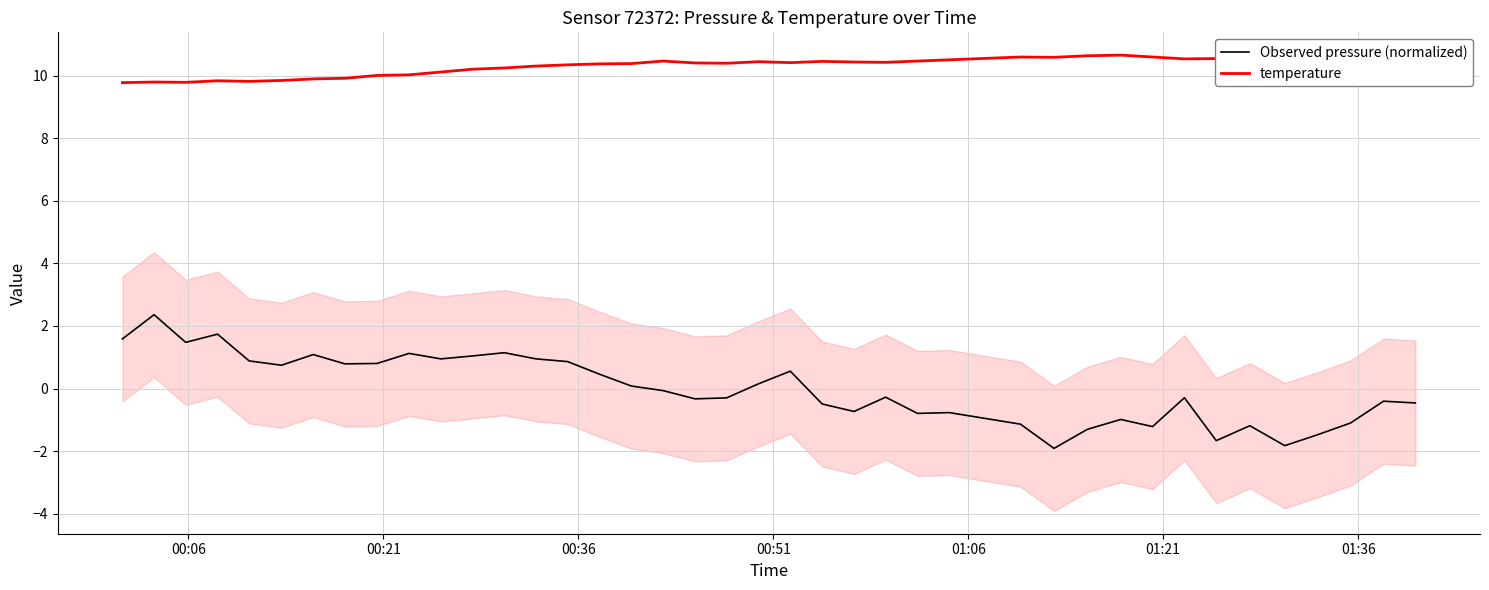

True or false: Observed pressure (normalized) and temperature cross at least once.

False